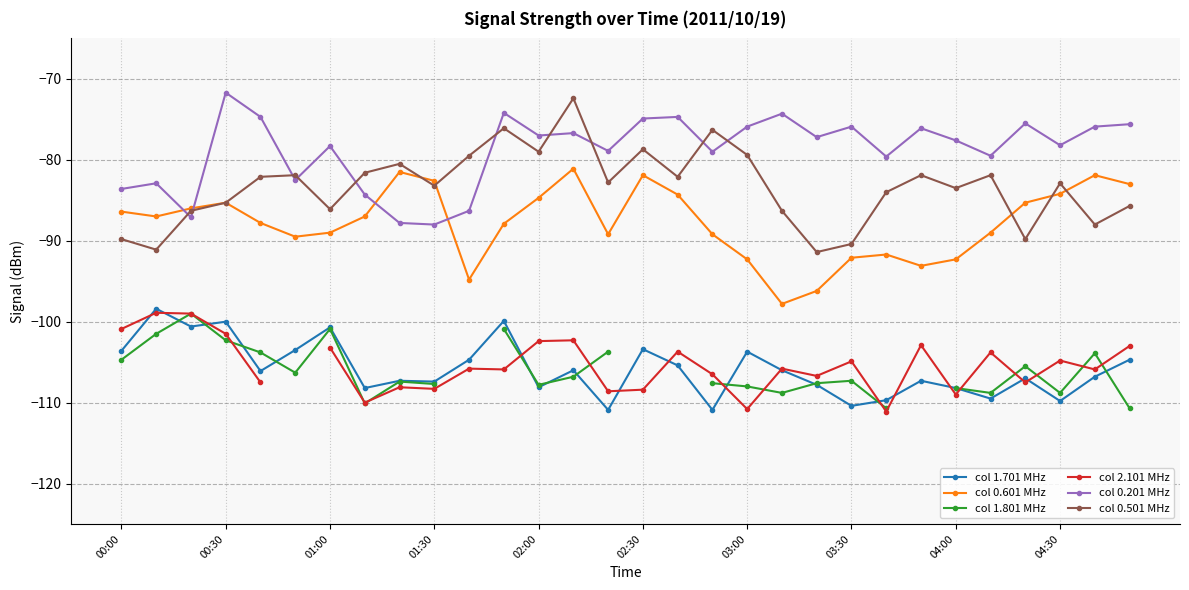

How many interior local valleys does the col 0.501 MHz series have?

10